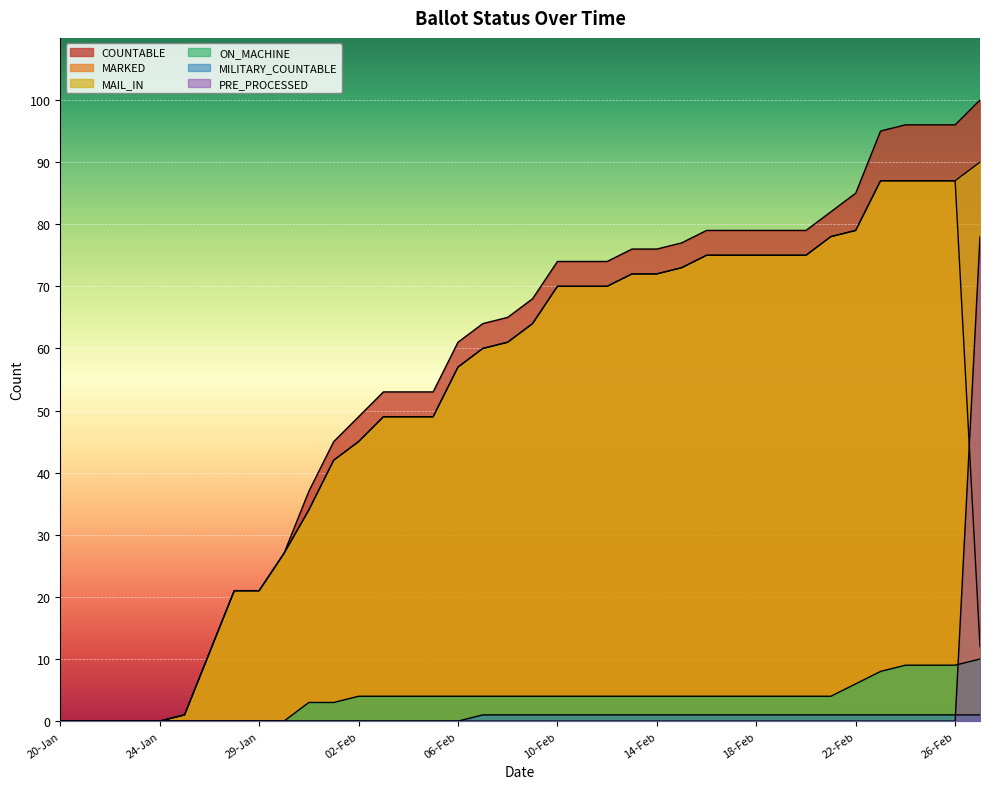

What is the sum of the ON_MACHINE values at 23-Feb and 22-Jan?

8